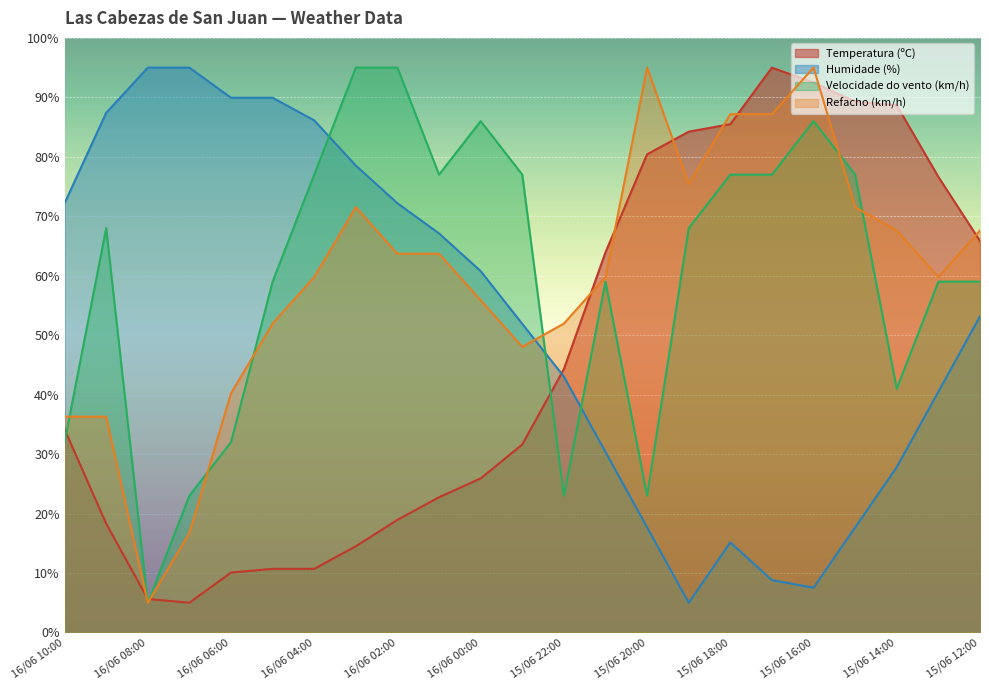

Between 16/06 08:00 and 15/06 12:00, which series saw the biggest shift?

Refacho (km/h)